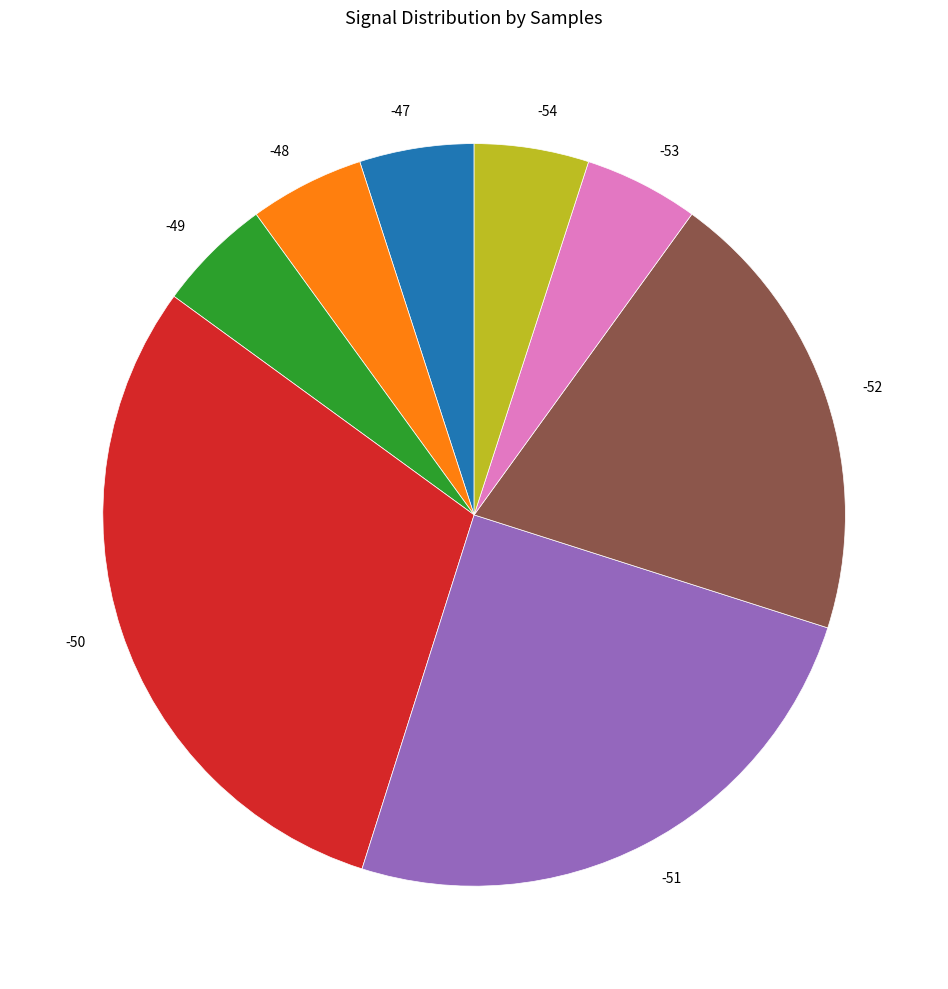

How many segments does this pie chart have?

8